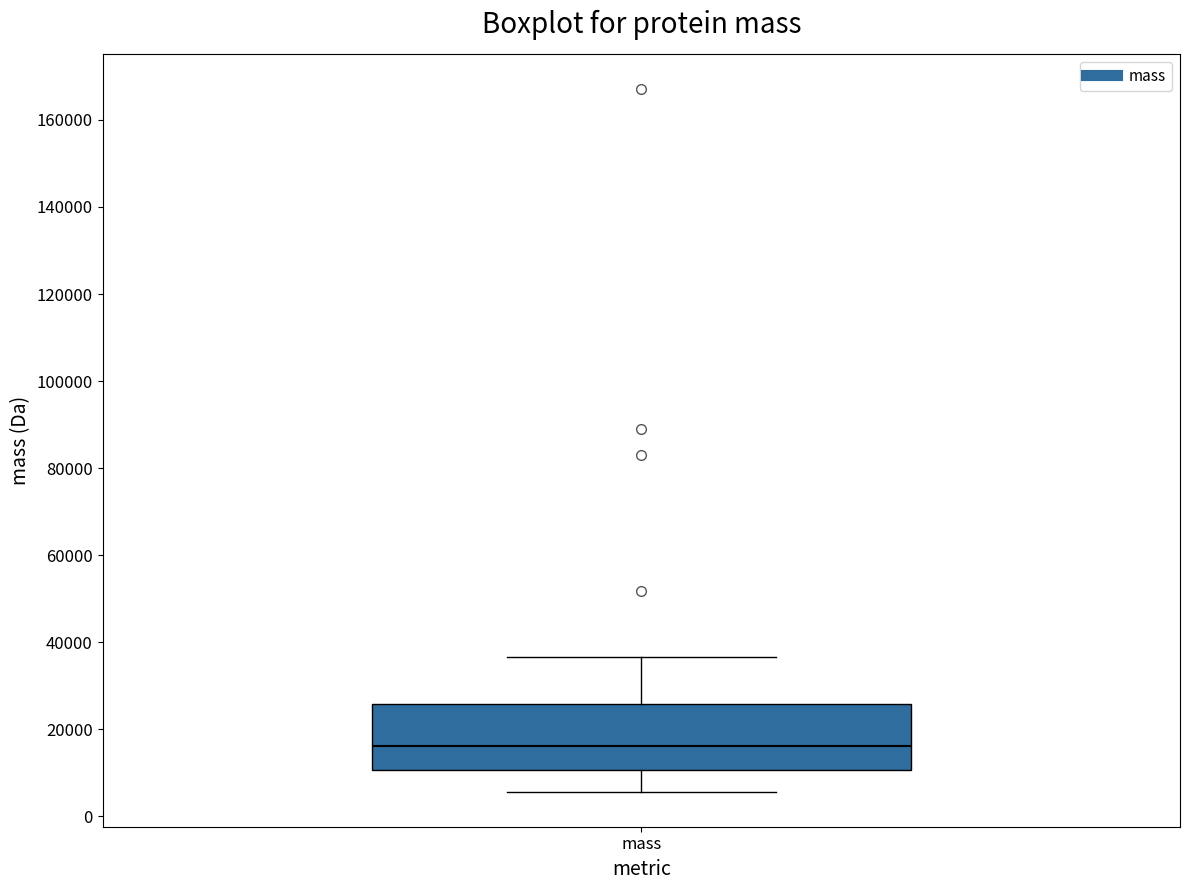

Read this box plot against the y-axis: the position of the median line, the range covered by the box, and the ends of both whiskers. The values are not printed on the chart, so give them approximately, as read against the axis.

median 16000, box 10000 to 26000, whiskers 6000 to 36000